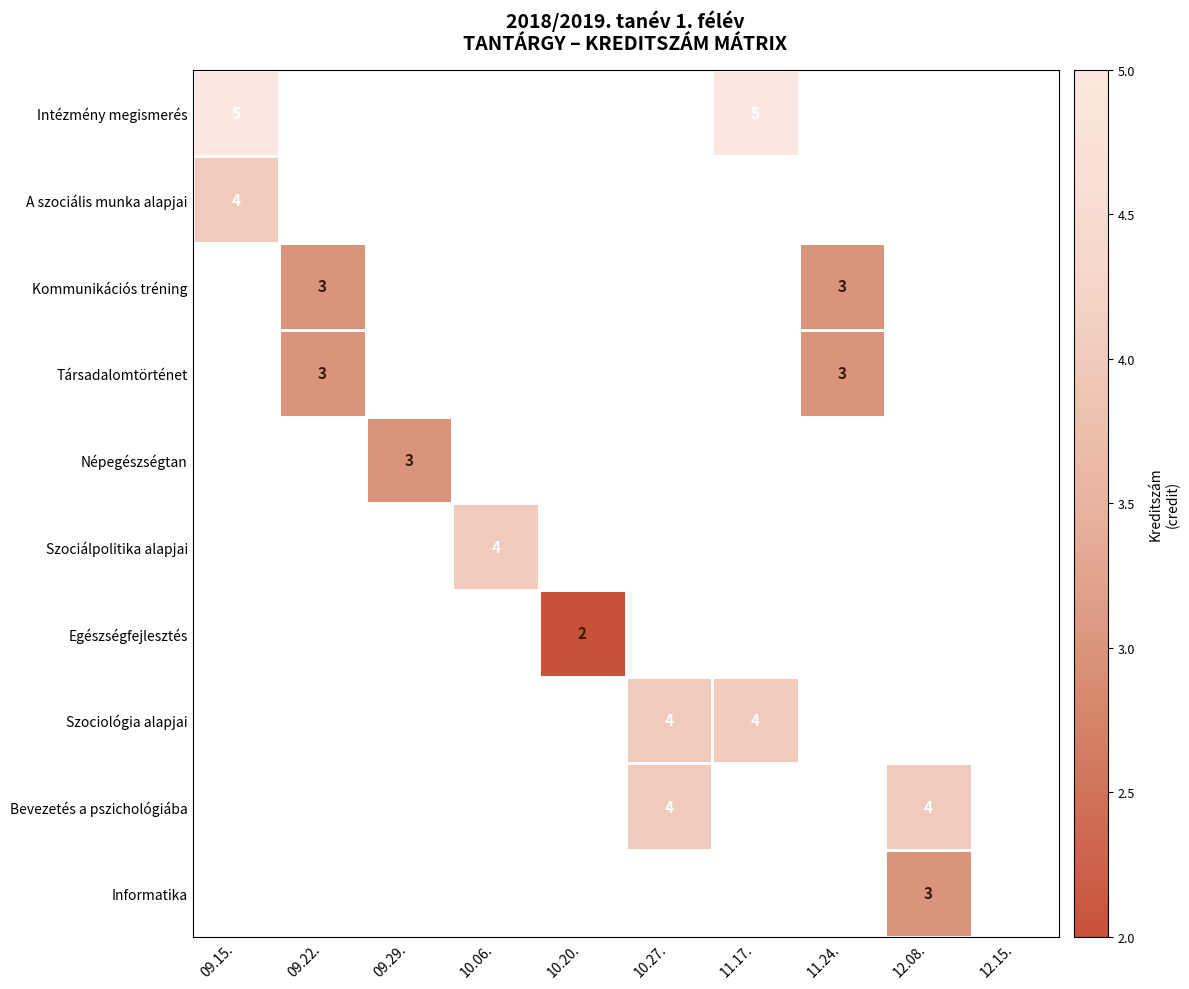

The A szociális munka alapjai series shows 6 at 09.15.. True or false?

False